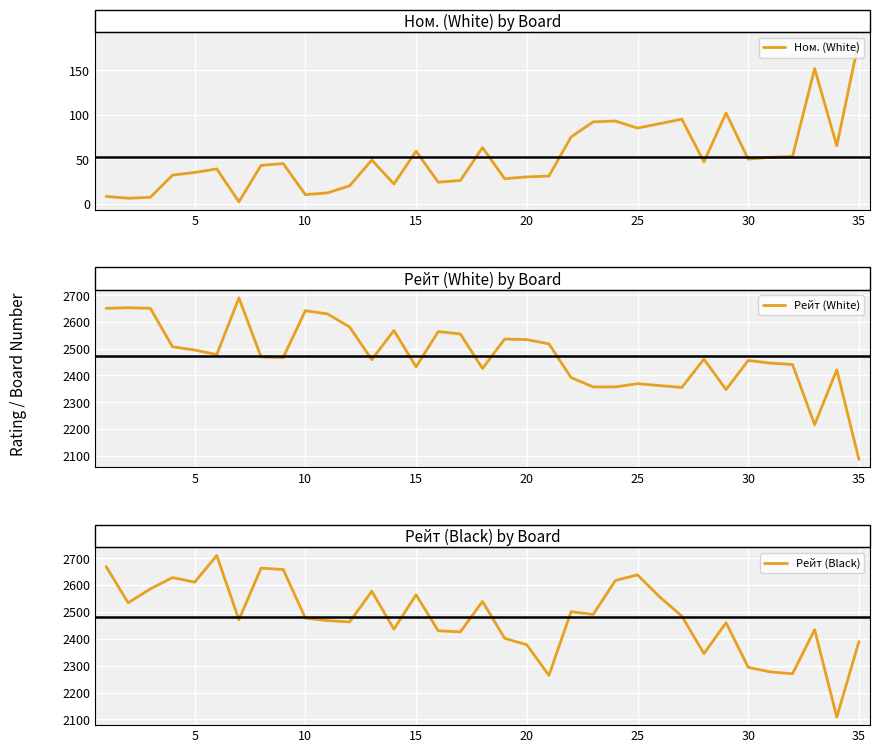

How many interior local peaks does the Рейт (White) series have?

10